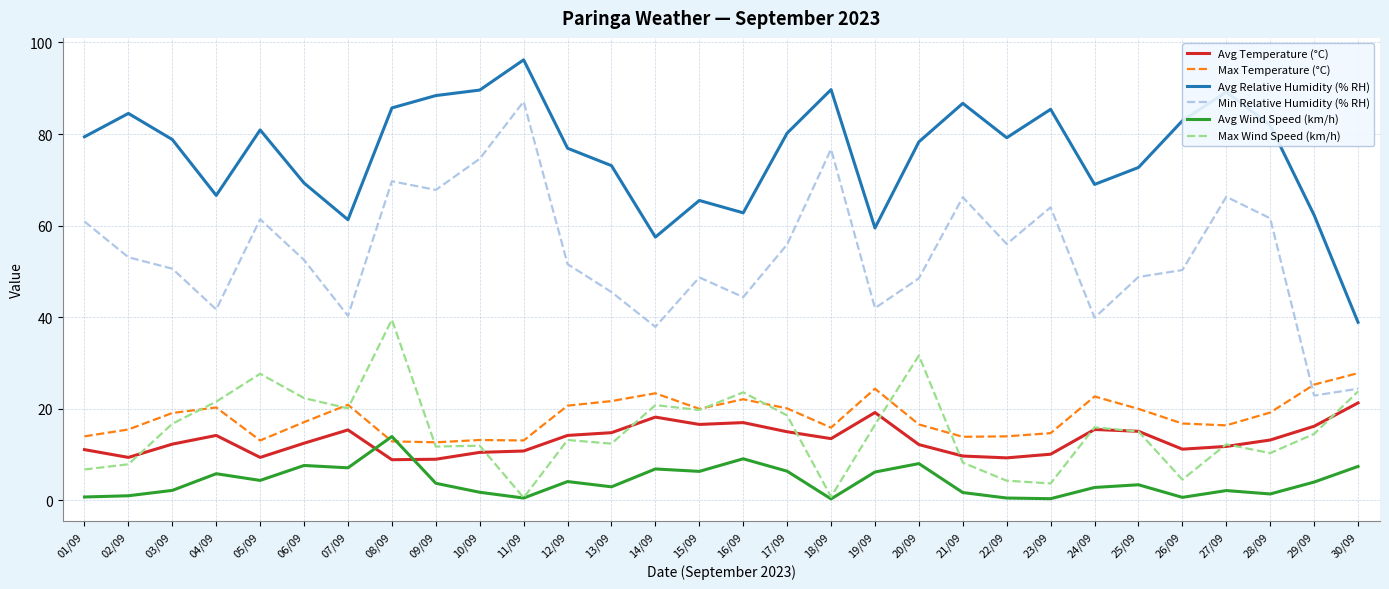

What is the difference between the Max Temperature (°C) values at 22/09 and 03/09?

5.1